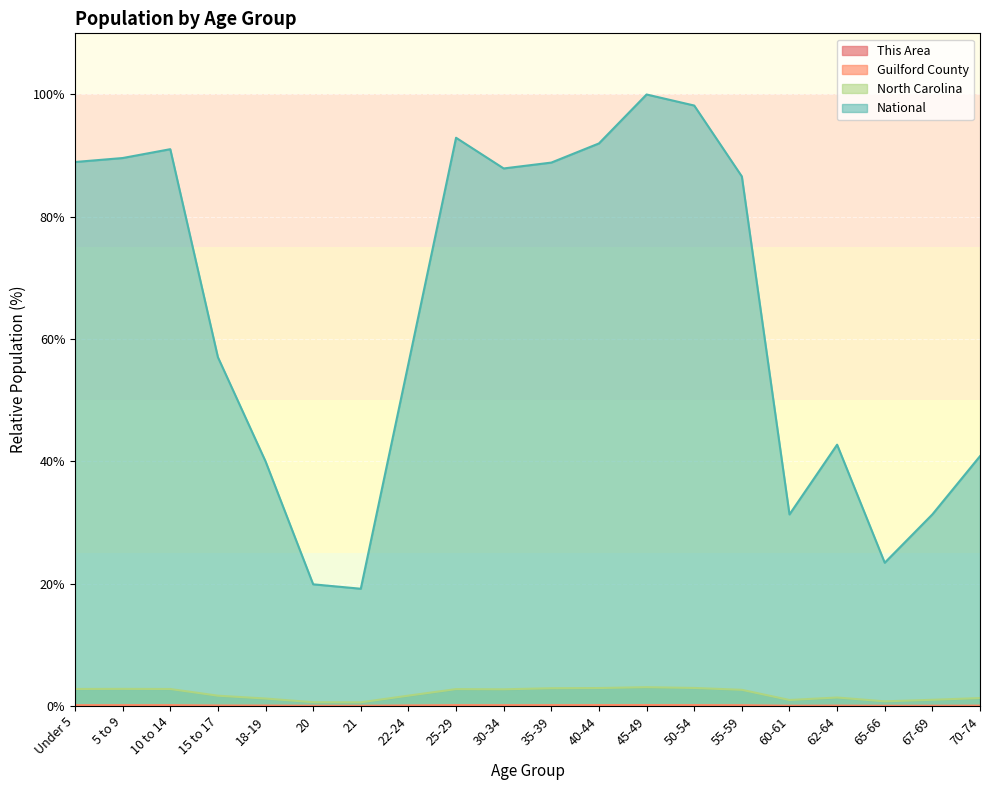

At which category does the chart reach its peak across all series?

45-49